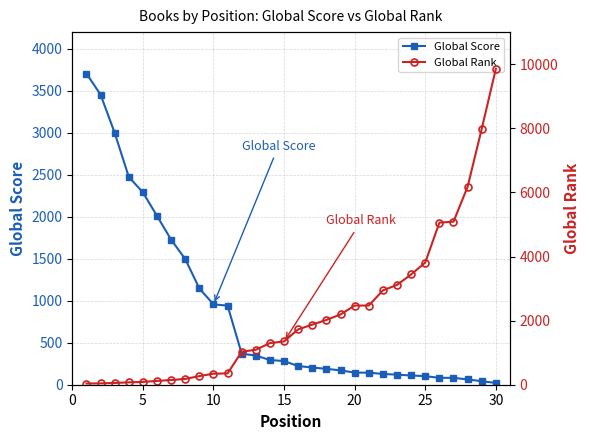

Which series has the largest range (max minus min)?

Global Rank